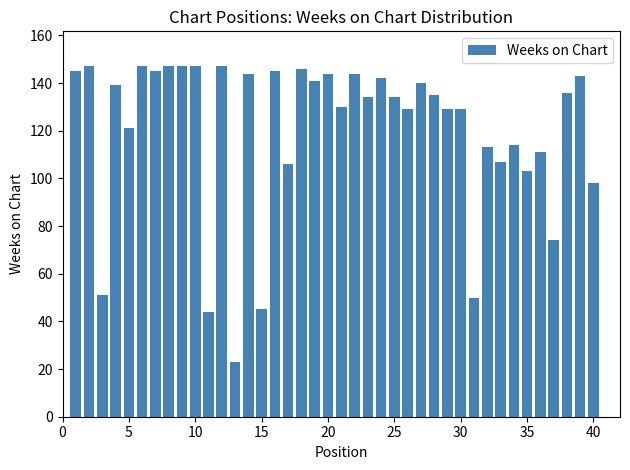

What is the sum of all values?

4816